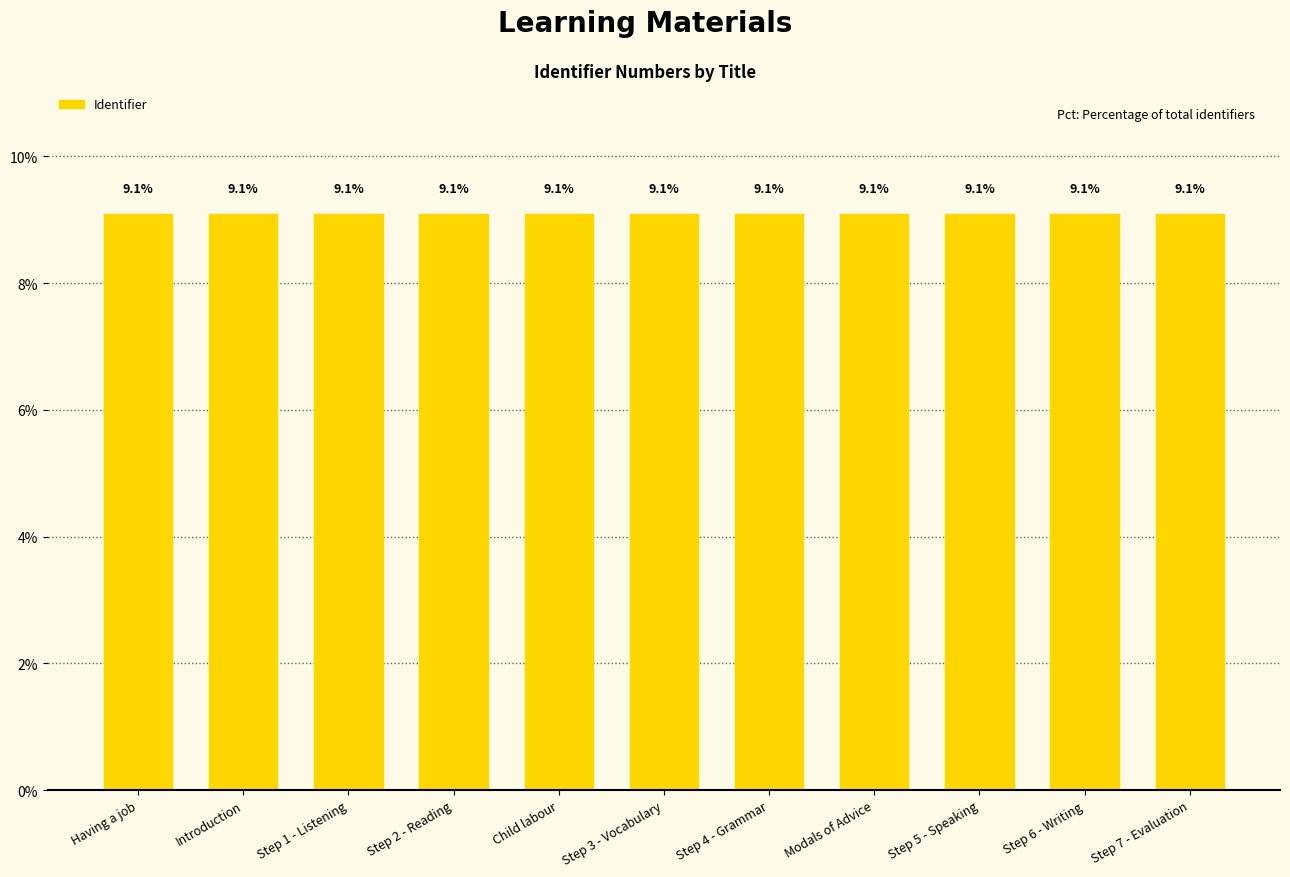

The value at Step 6 - Writing is 9.1. True or false?

True